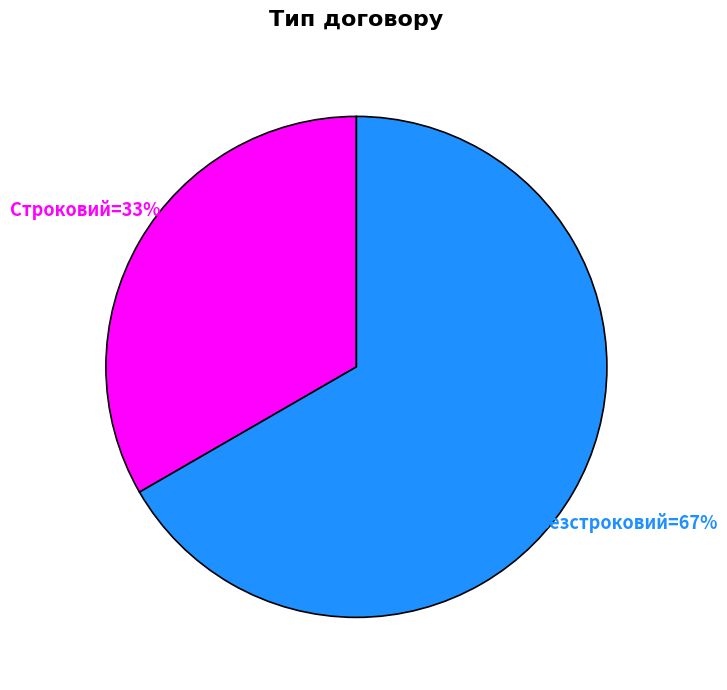

To the nearest percent, what is the average slice percentage?

50%